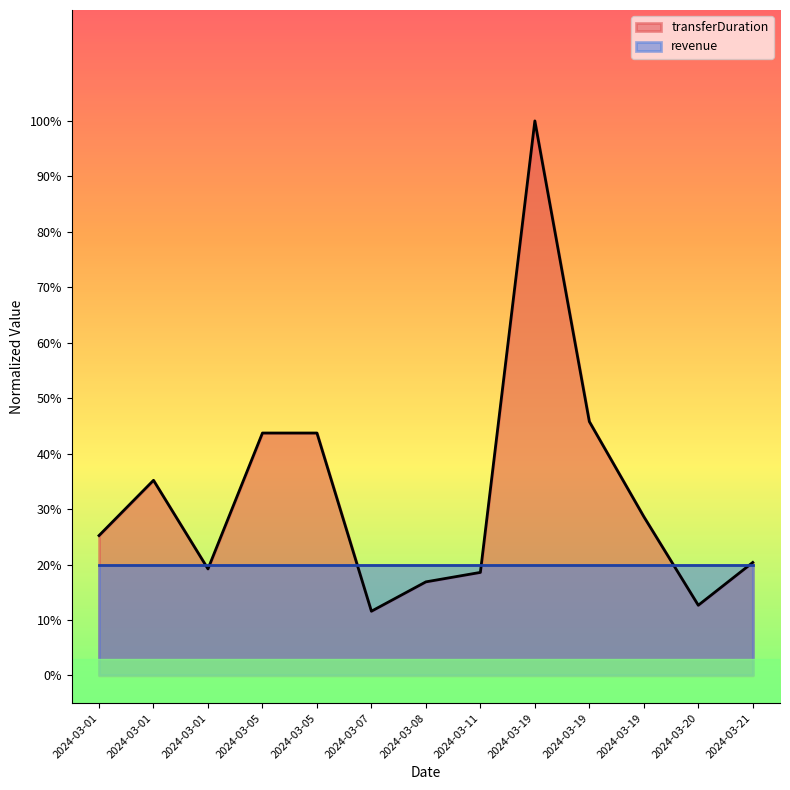

Reading left to right, what are all the values shown in this chart?

25.2	35.2	19.2	43.7	43.7	11.6	16.9	18.6	100.0	45.8	28.6	12.7	20.4